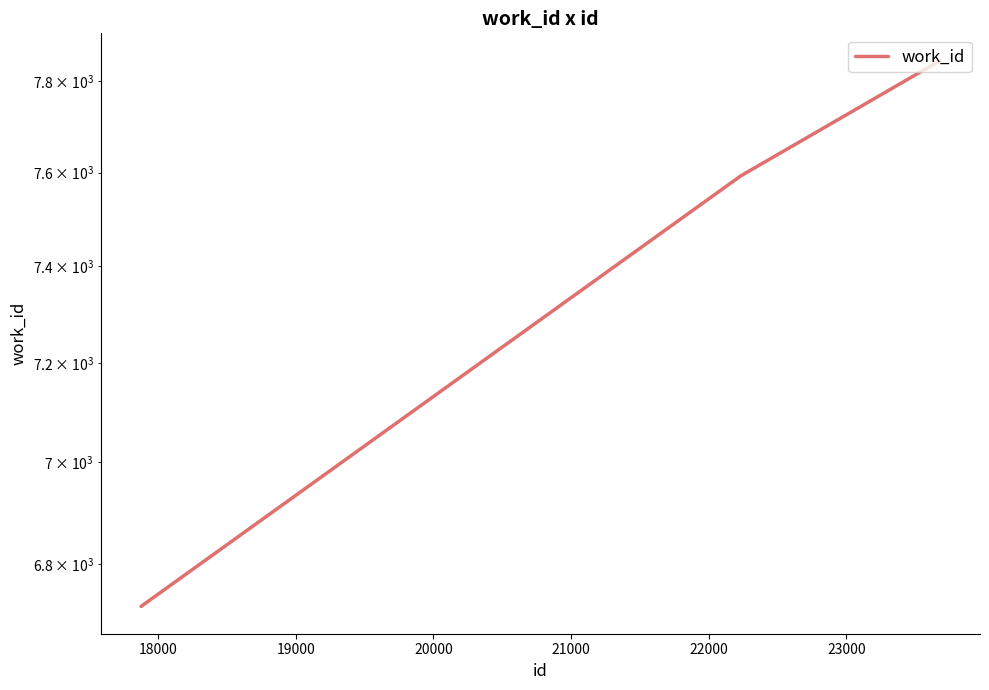

Count the number of values greater than 7593.

1